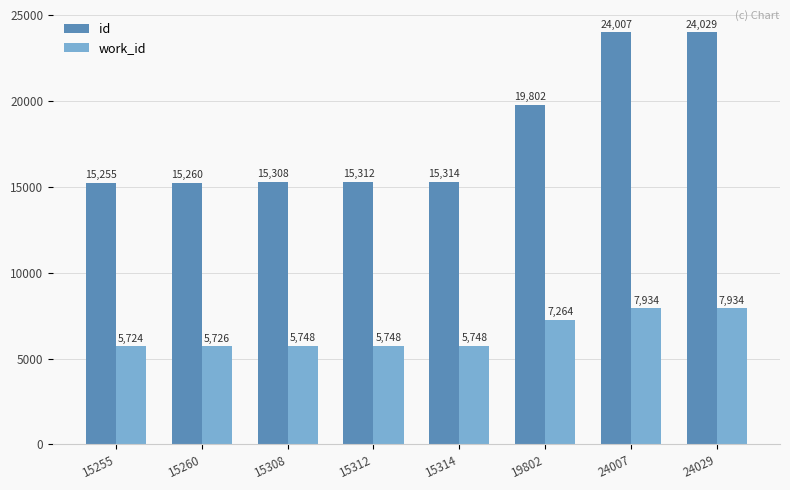

List the labels in order of id value, largest first.

24029, 24007, 19802, 15314, 15312, 15308, 15260, 15255